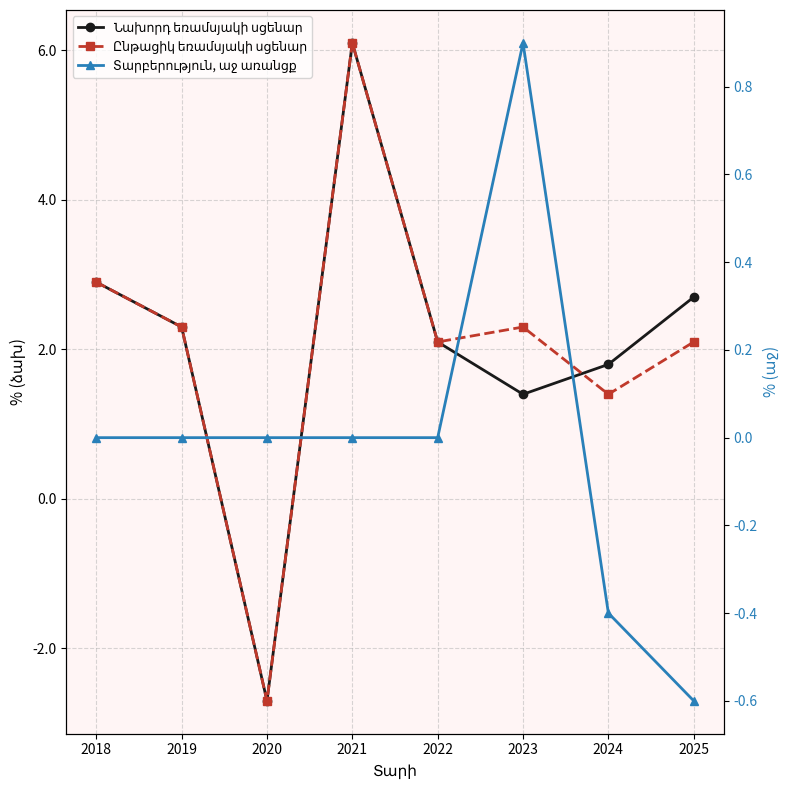

Rank the categories by Ընթացիկ եռամսյակի սցենար value from lowest to highest.

2020, 2024, 2022, 2025, 2019, 2023, 2018, 2021